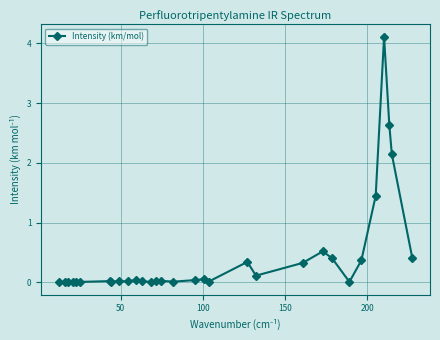

Count the number of categories in the chart.

31